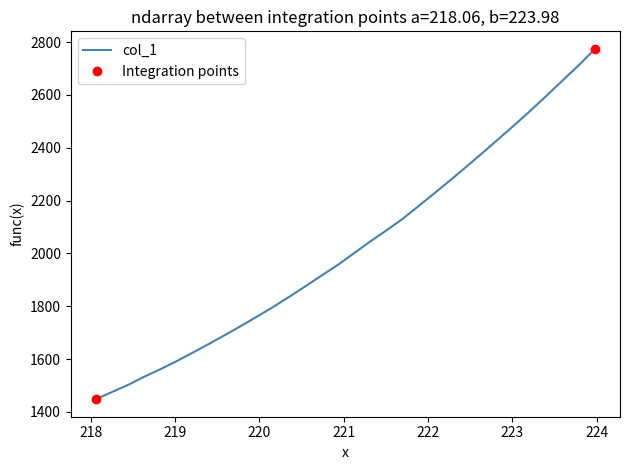

What is the change in value from 221.4993 to 223.2172?

+455.6